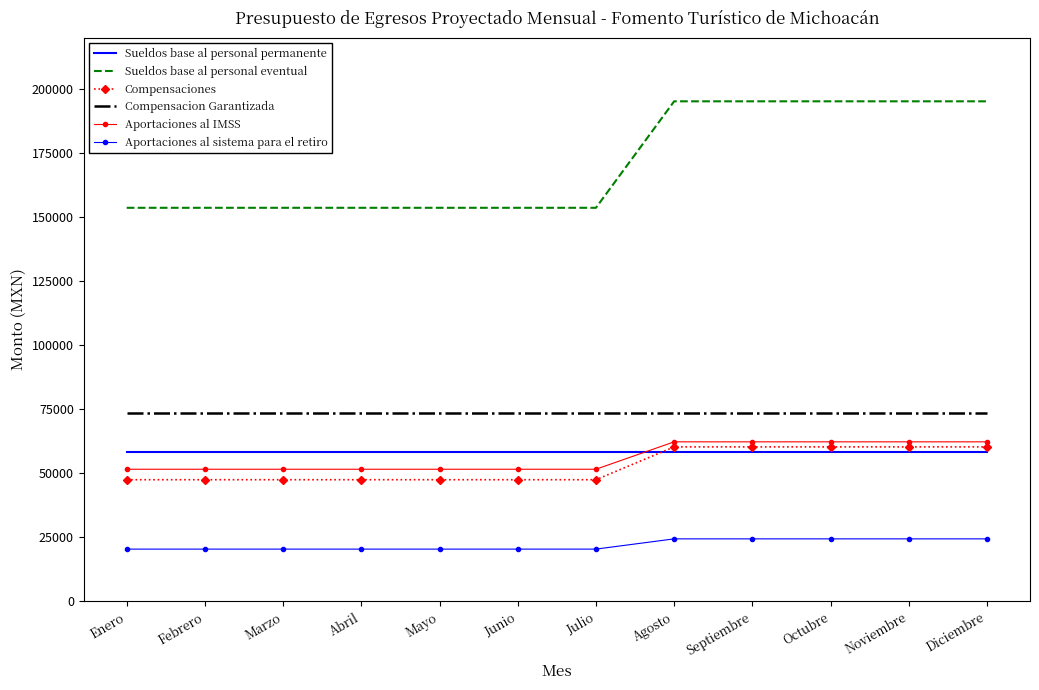

The value of Sueldos base al personal eventual at Septiembre is 325313.4. True or false?

False